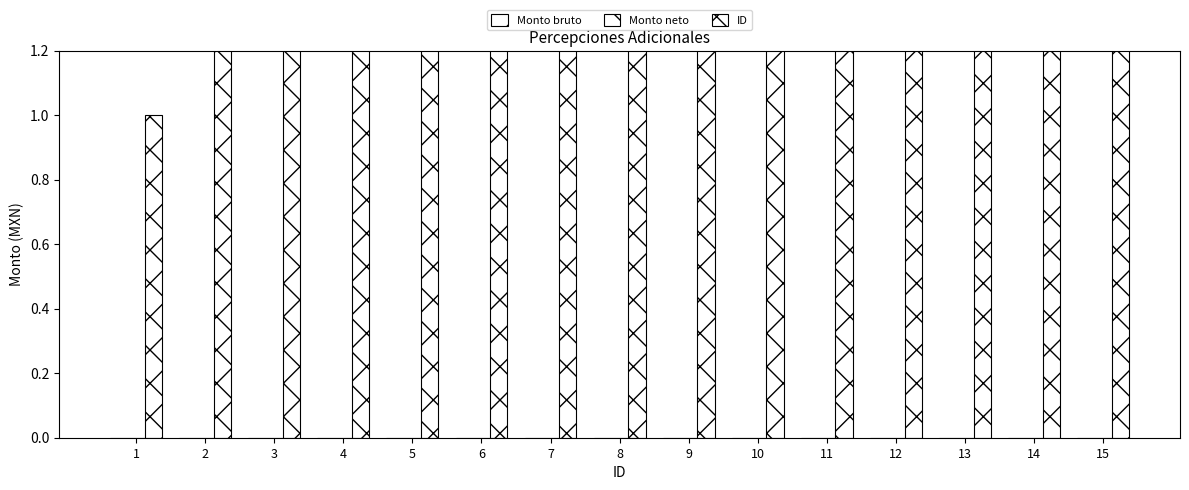

List the series in order of their peak value, highest first.

ID, Monto bruto, Monto neto